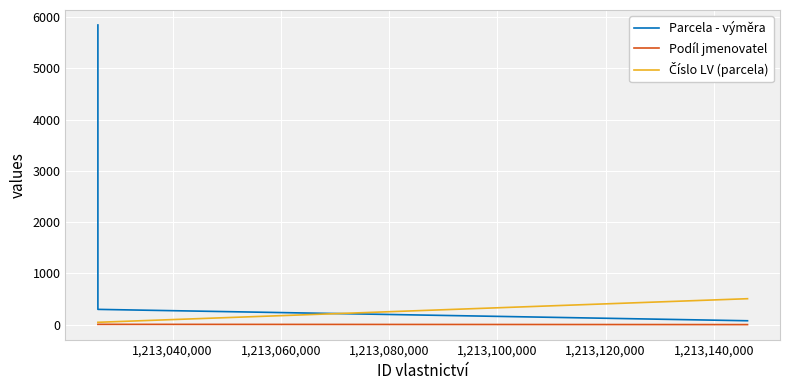

At how many categories does at least one series exceed 480?

2